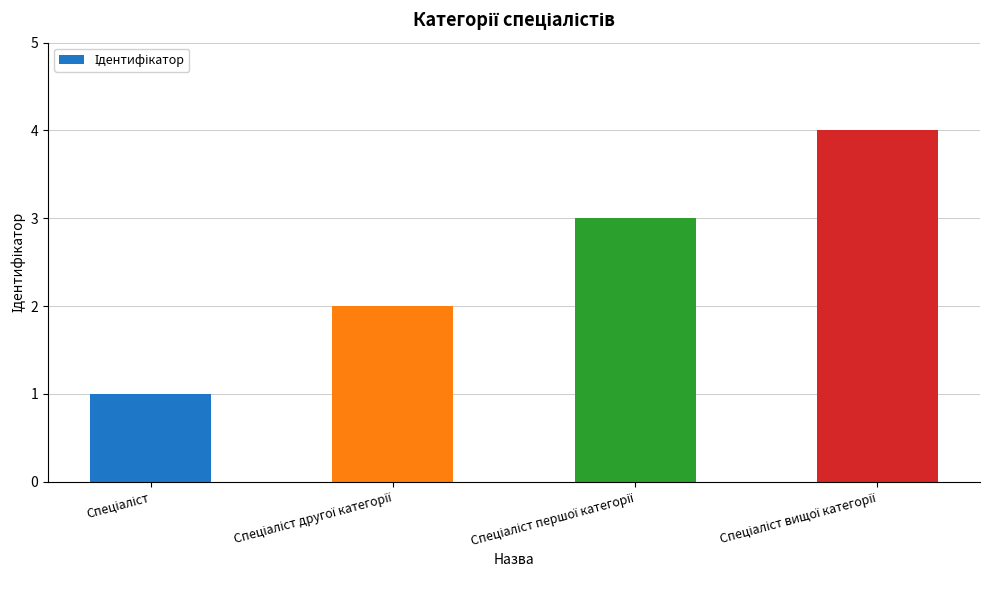

What is the sum of all values?

10